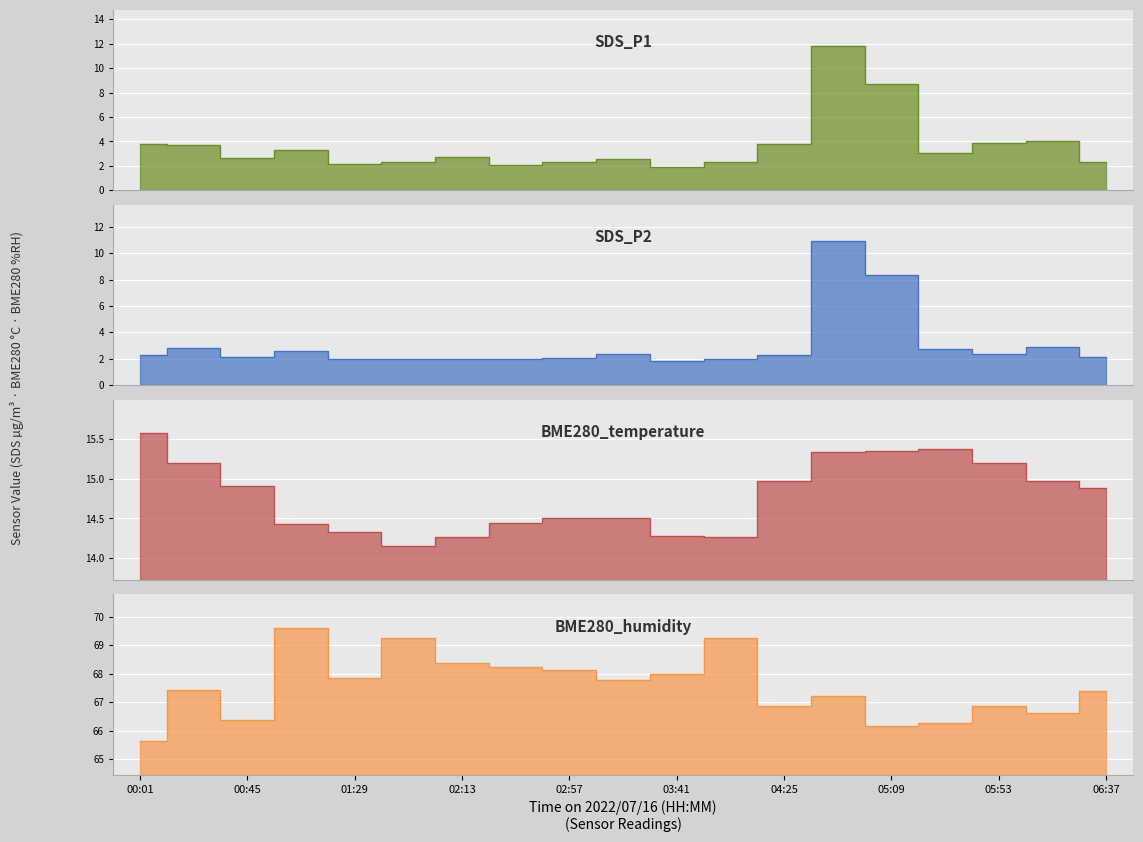

The SDS_P1 series shows 4.8 at 05:31. True or false?

False